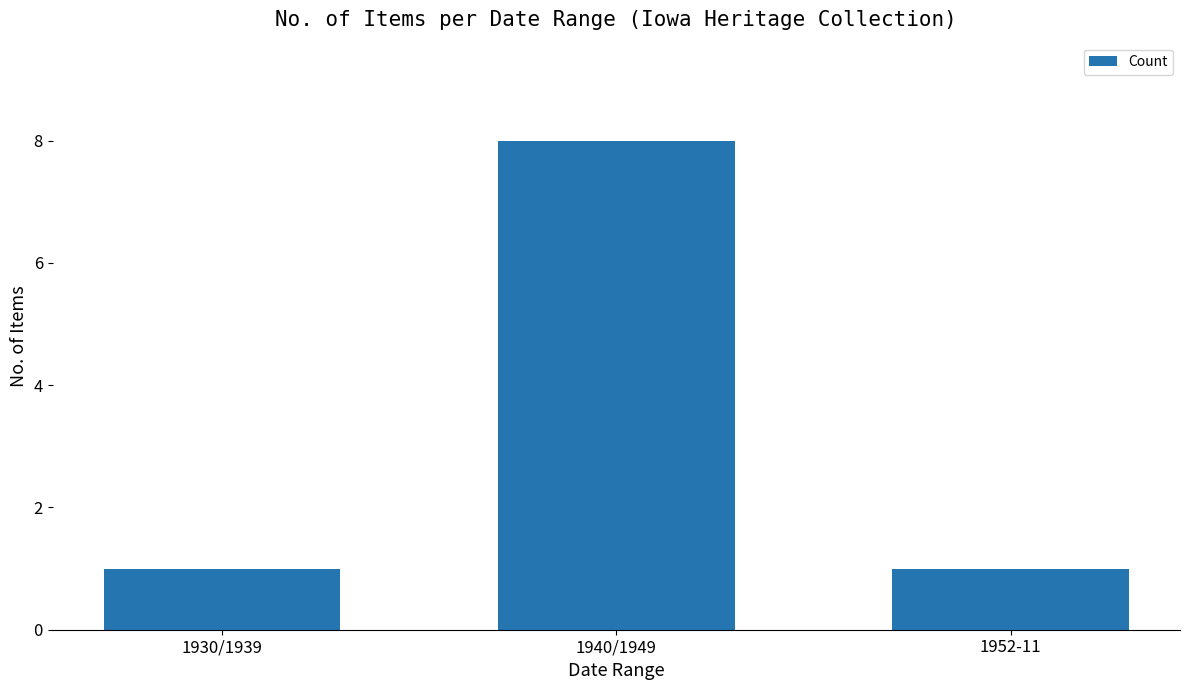

Which has a higher value, 1930/1939 or 1940/1949?

1940/1949